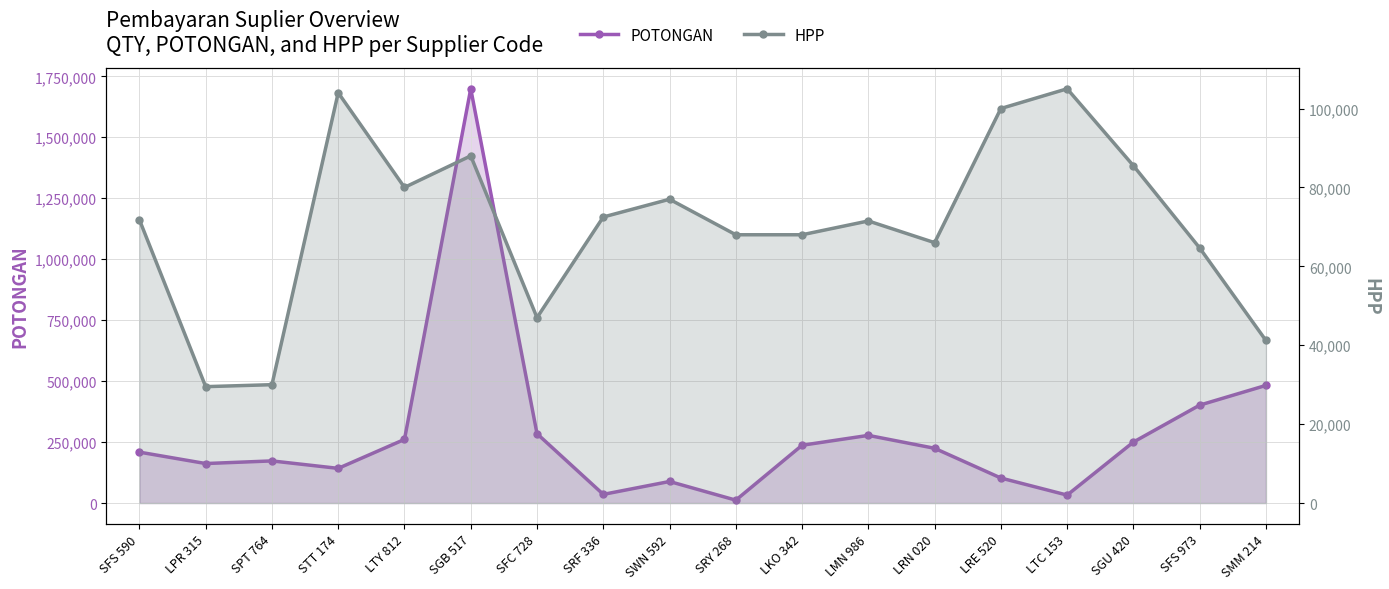

Rank the categories by HPP value from lowest to highest.

LPR 315, SPT 764, SMM 214, SFC 728, SFS 973, LRN 020, SRY 268, LKO 342, LMN 986, SFS 590, SRF 336, SWN 592, LTY 812, SGU 420, SGB 517, LRE 520, STT 174, LTC 153